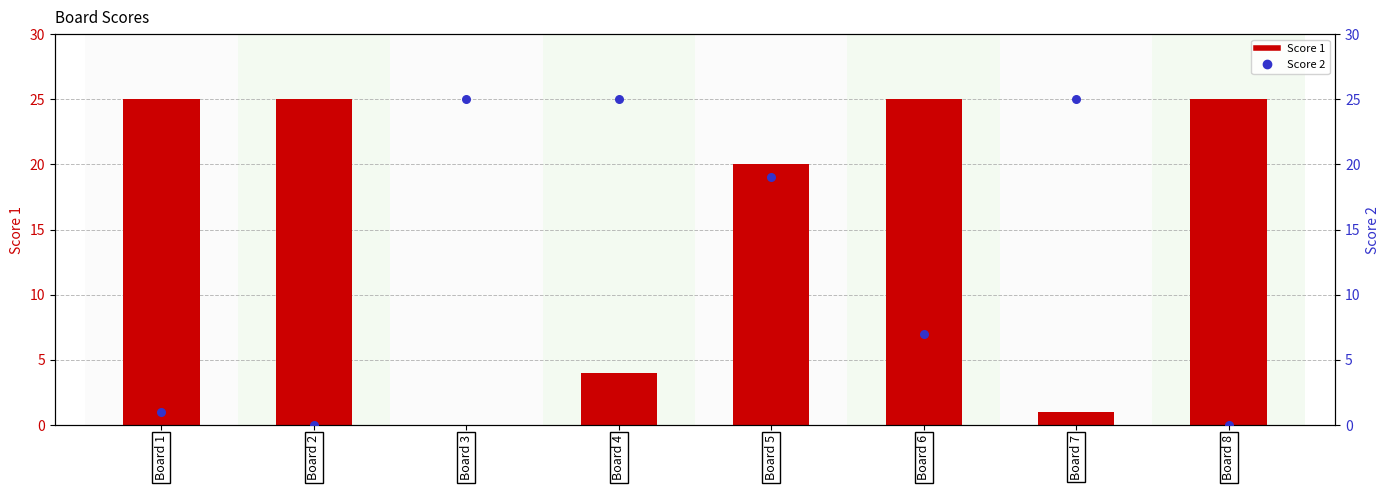

Which series has the largest total across all categories?

Score 1